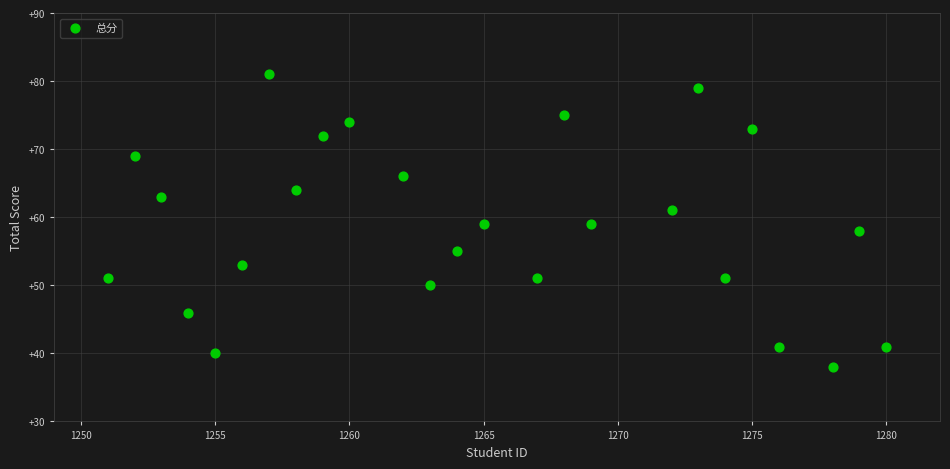

What is the range of X values (max minus min)?

29